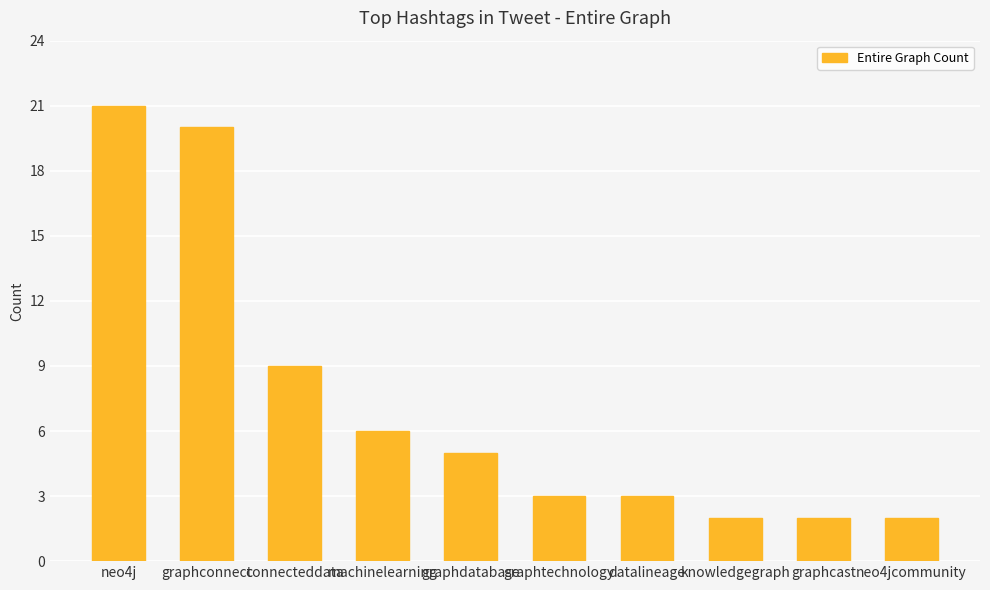

Reading right to left, list all the values displayed in this chart.

2	2	2	3	3	5	6	9	20	21